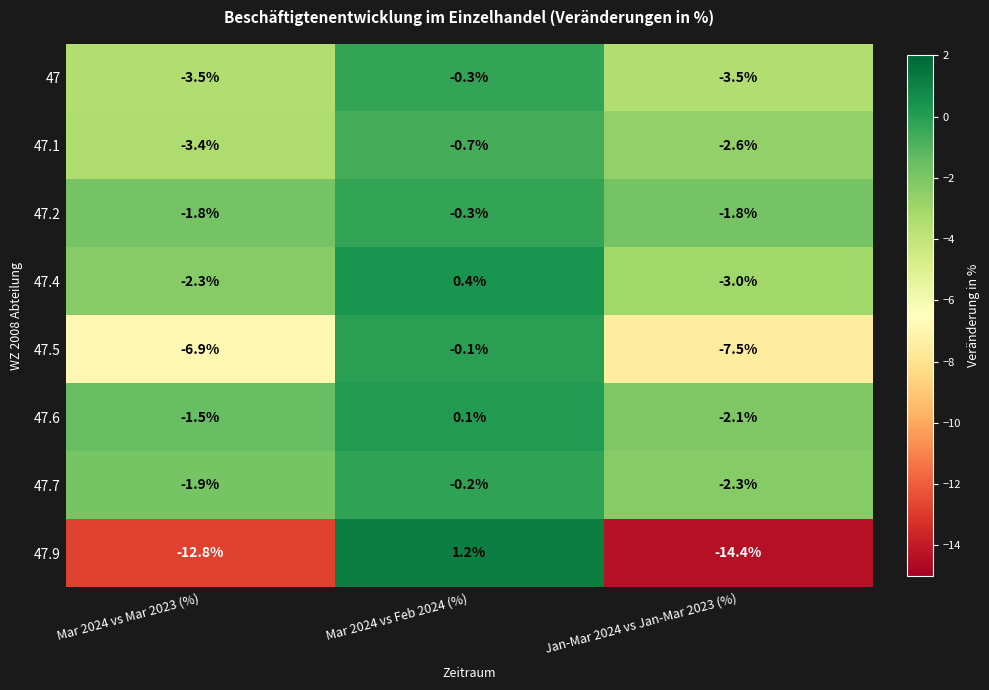

What is the difference between the highest and lowest values at Mar 2024 vs Feb 2024 (%)?

1.9